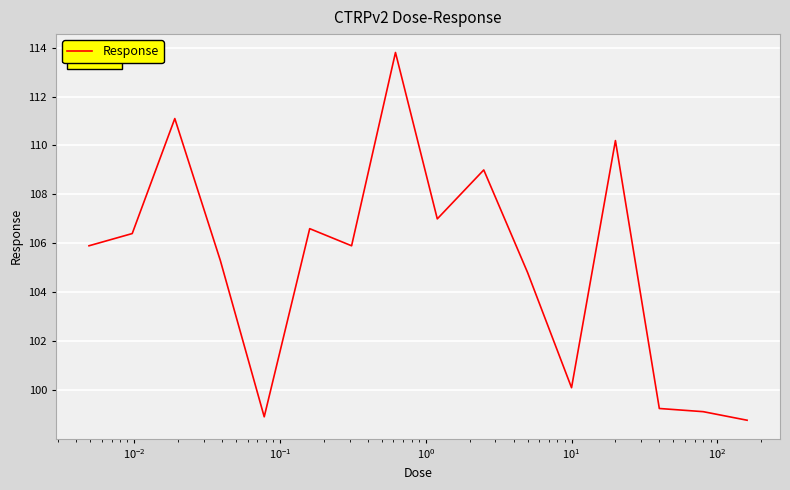

What is the minimum value shown in the chart?

98.8